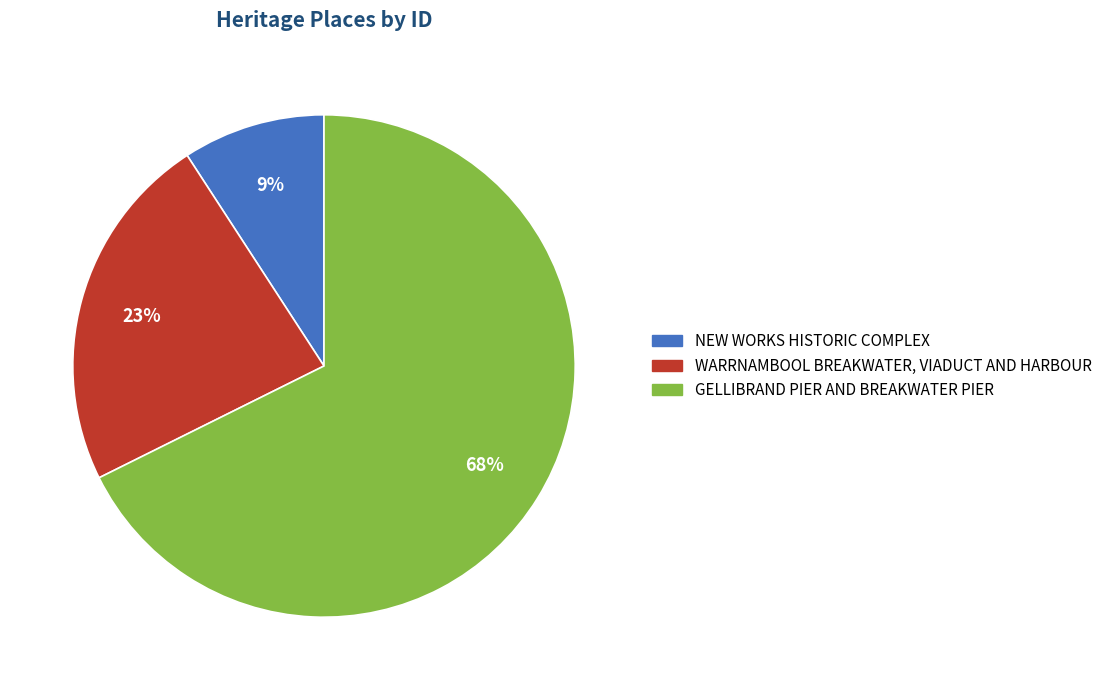

Does any single category account for the majority?

Yes